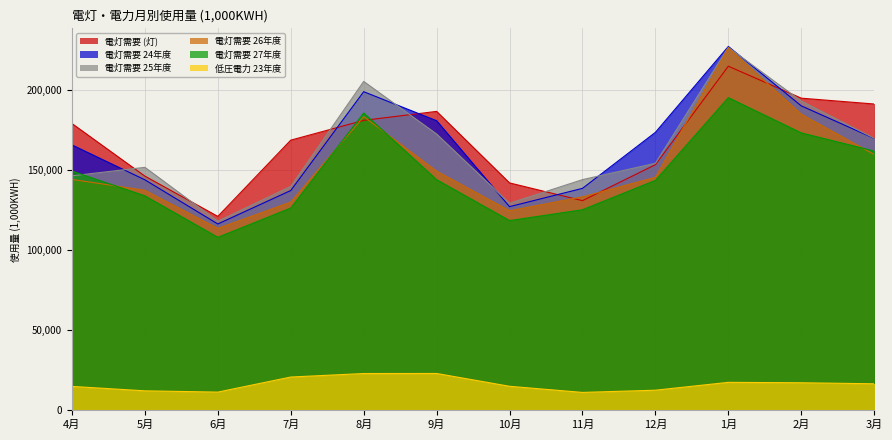

Count the number of data series in this chart.

6